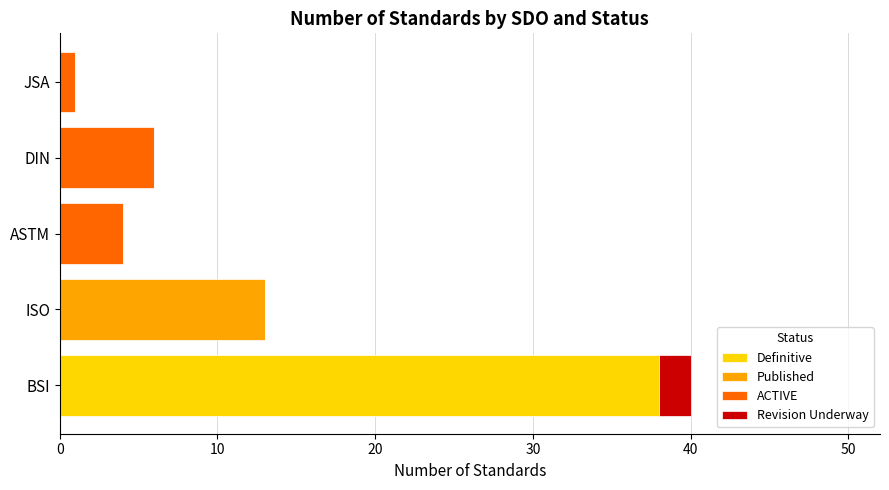

What is the highest value of the Definitive series?

38